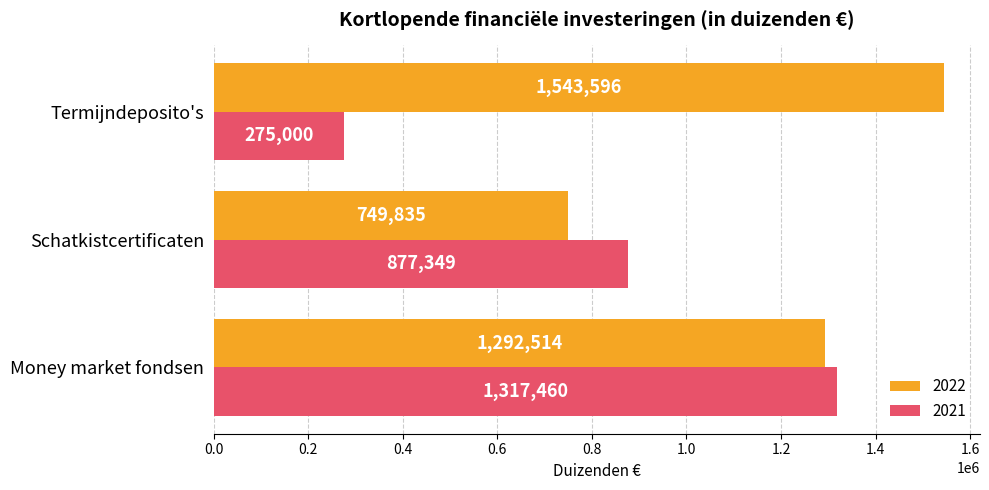

How many data points does each series have?

3